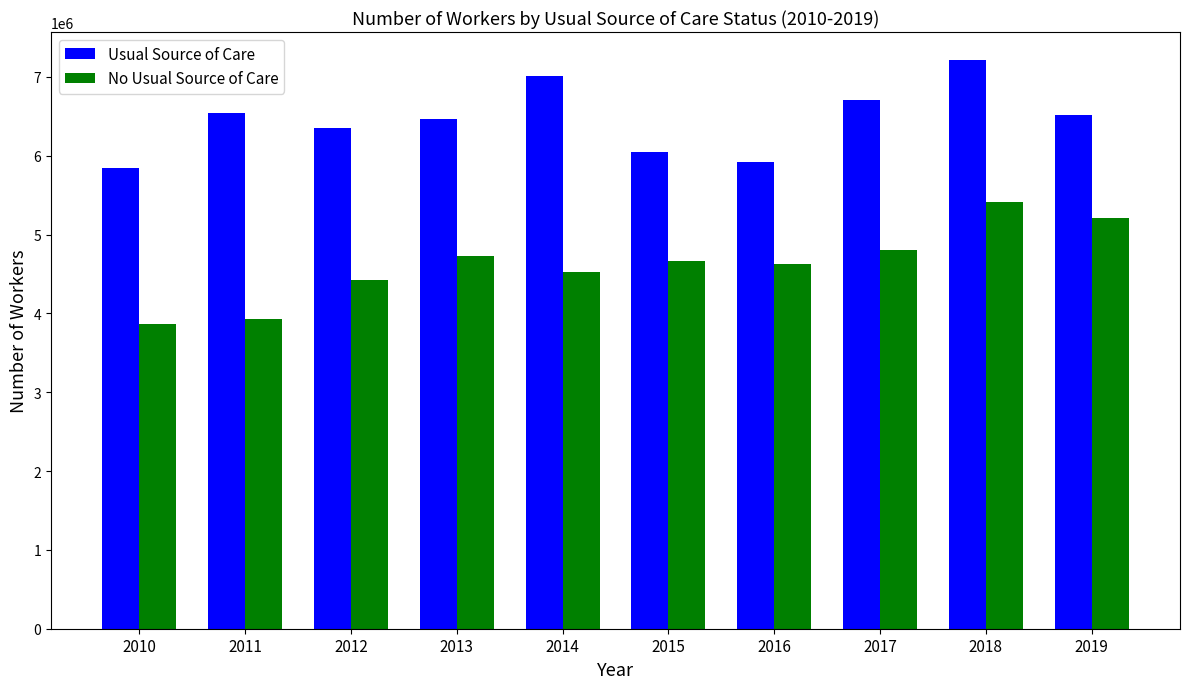

Reading left to right, extract all data points from this chart.

Usual Source of Care: 5841120	6543700	6358680	6467310	7012790	6049430	5915690	6708120	7210140	6513180
No Usual Source of Care: 3862380	3925930	4426150	4728410	4531010	4665200	4630770	4804660	5415150	5208720